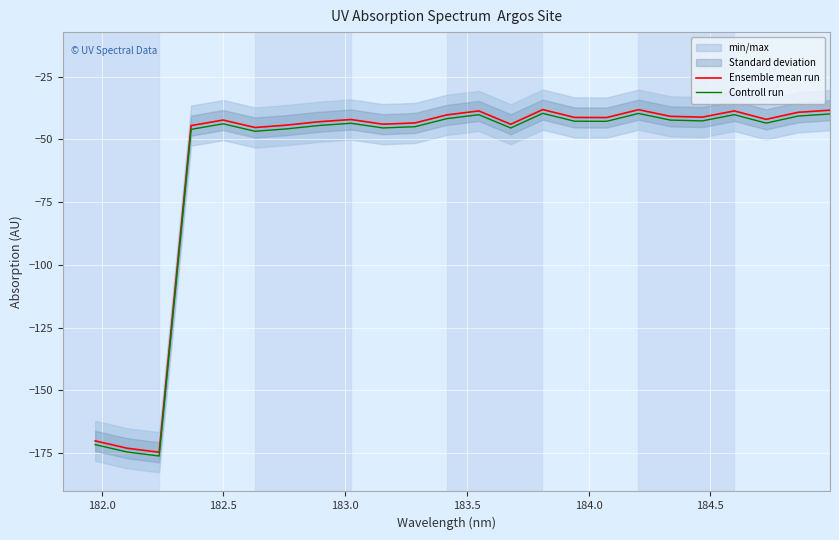

What is the highest value of the Controll run series?

-39.6